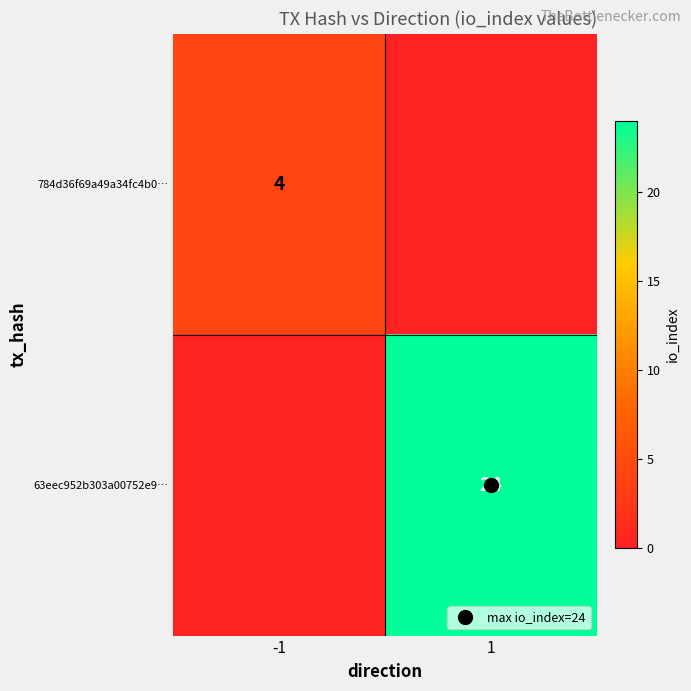

List the series in order of their peak value, highest first.

63eec952b303a00752e9…, 784d36f69a49a34fc4b0…